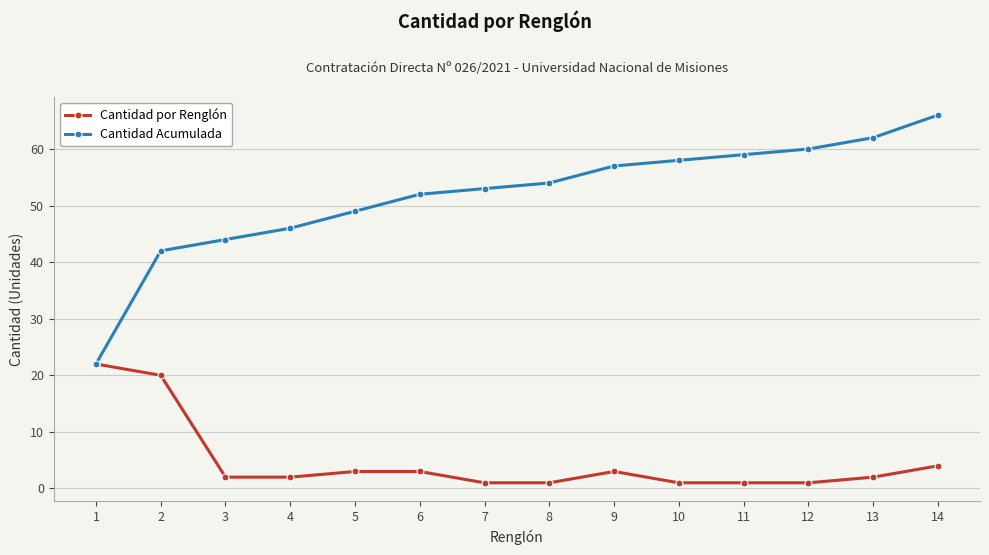

Reading left to right, what are all the values shown in this chart?

Cantidad por Renglón: 1=22	2=20	3=2	4=2	5=3	6=3	7=1	8=1	9=3	10=1	11=1	12=1	13=2	14=4
Cantidad Acumulada: 1=22	2=42	3=44	4=46	5=49	6=52	7=53	8=54	9=57	10=58	11=59	12=60	13=62	14=66